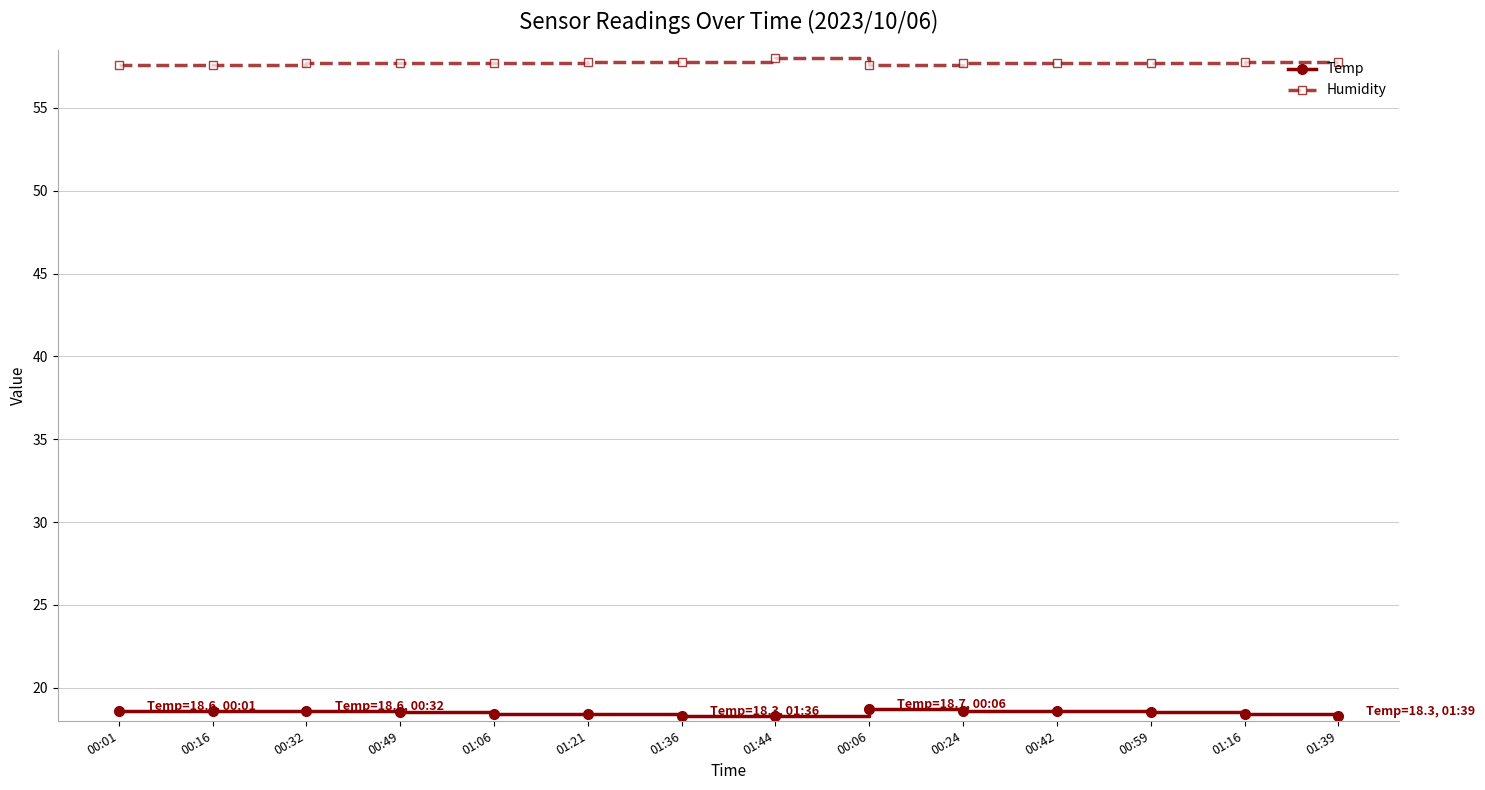

What is the spread (max minus min) of values at 00:59?

39.2